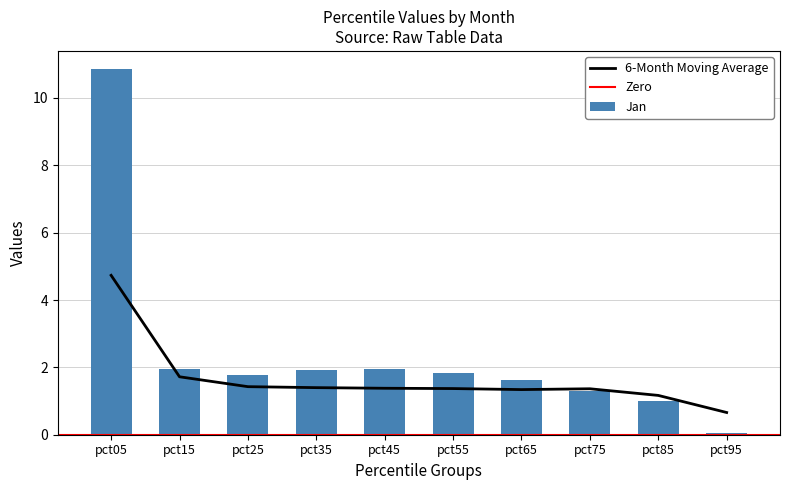

The value of 6-Month Moving Average at pct05 is 4.7. True or false?

True